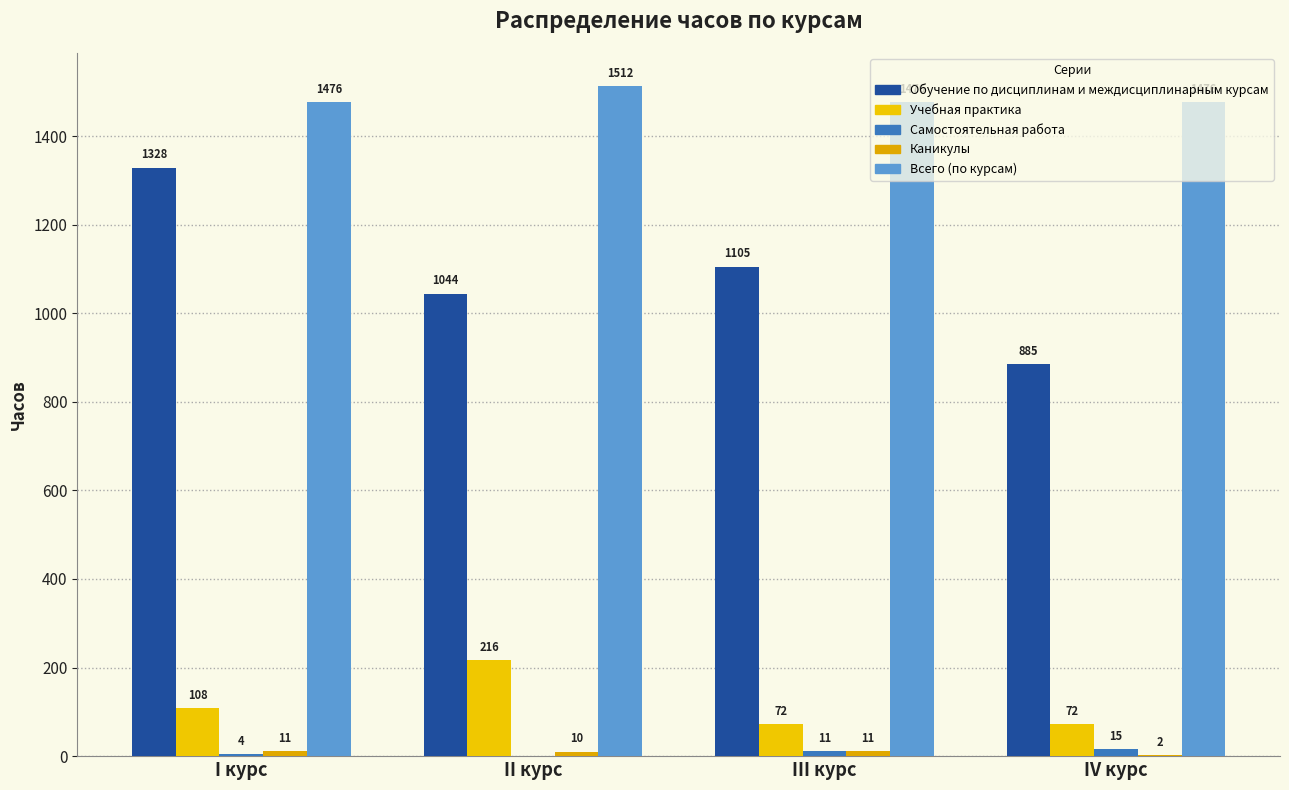

What is the value of the Самостоятельная работа bar at the 4th from the left?

15